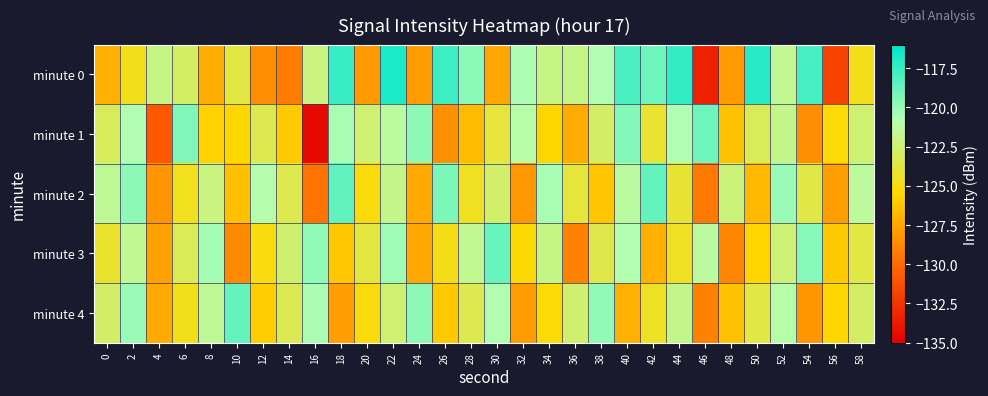

Count the number of data series in this chart.

5